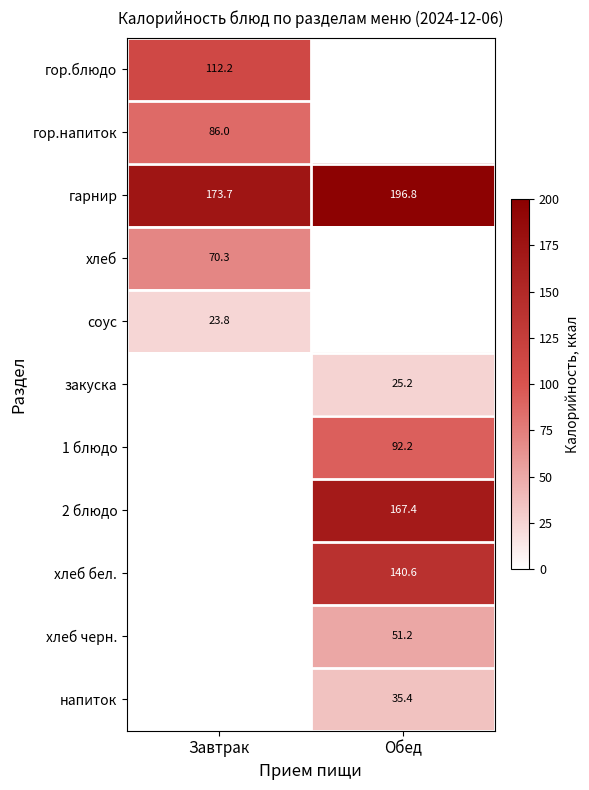

True or false: хлеб черн. has a value of 51.2 at Обед.

True